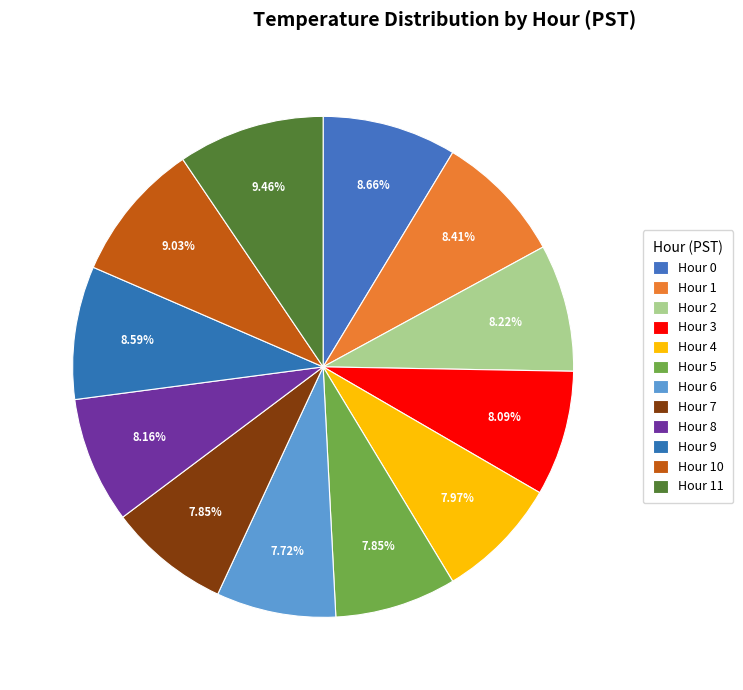

Is it true that Hour 6 is 8% of the pie?

True